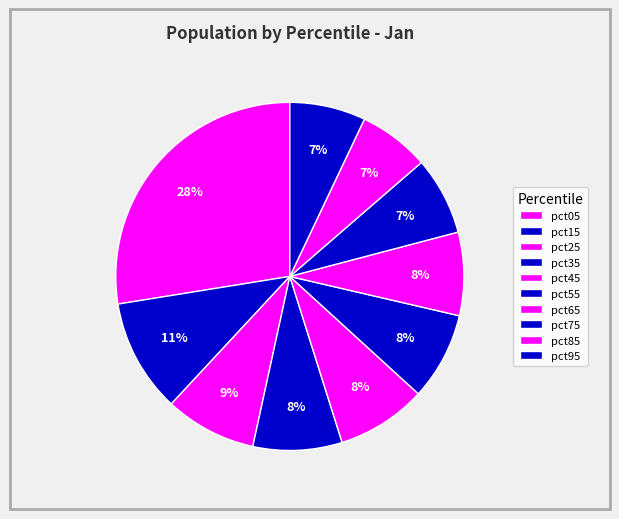

What percentage is the pct75 slice, to the nearest percent?

7%